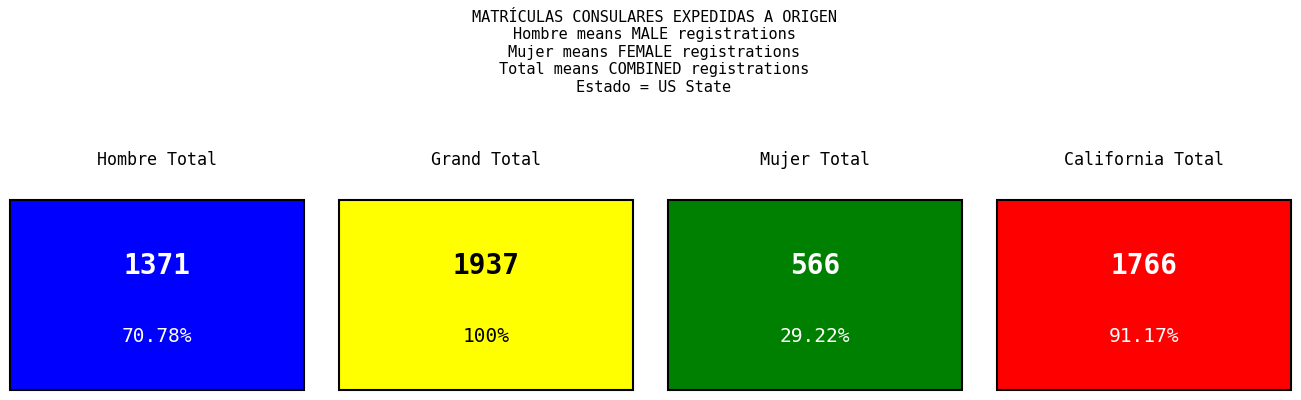

Which series has the largest total across all categories?

Total